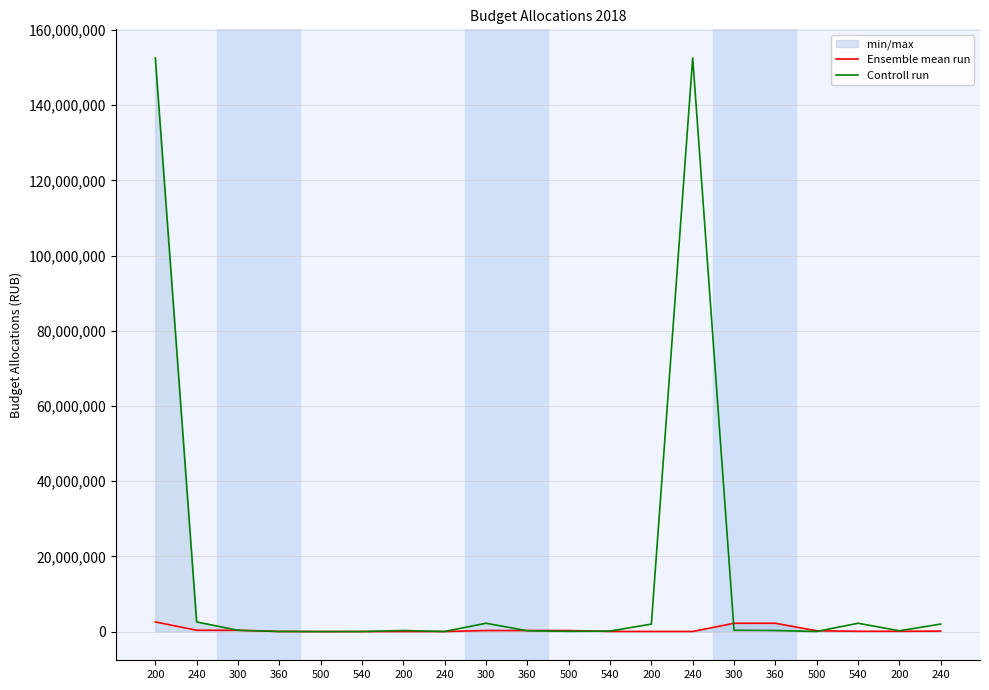

Which series ends up on top after the final intersection of Controll run and Ensemble mean run?

Controll run